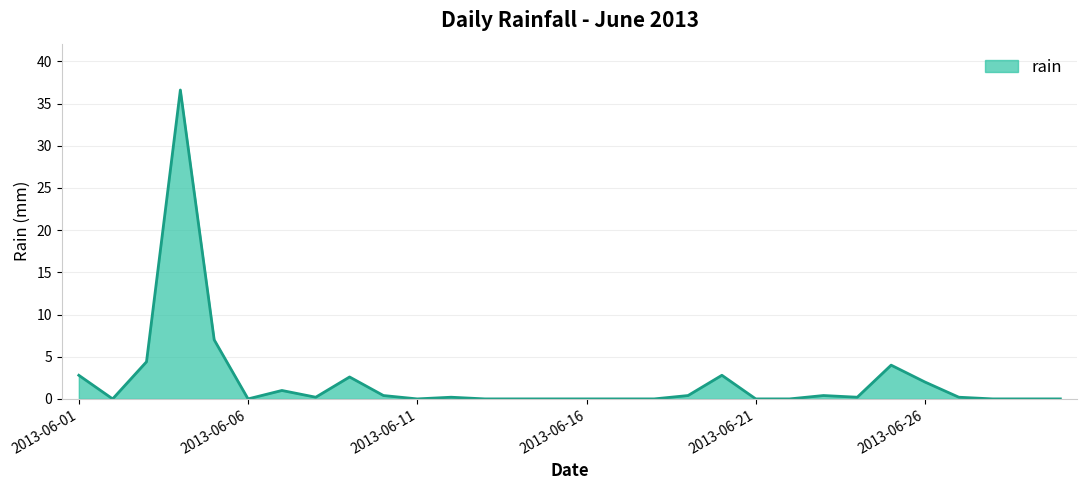

What is the maximum value shown in the chart?

36.6